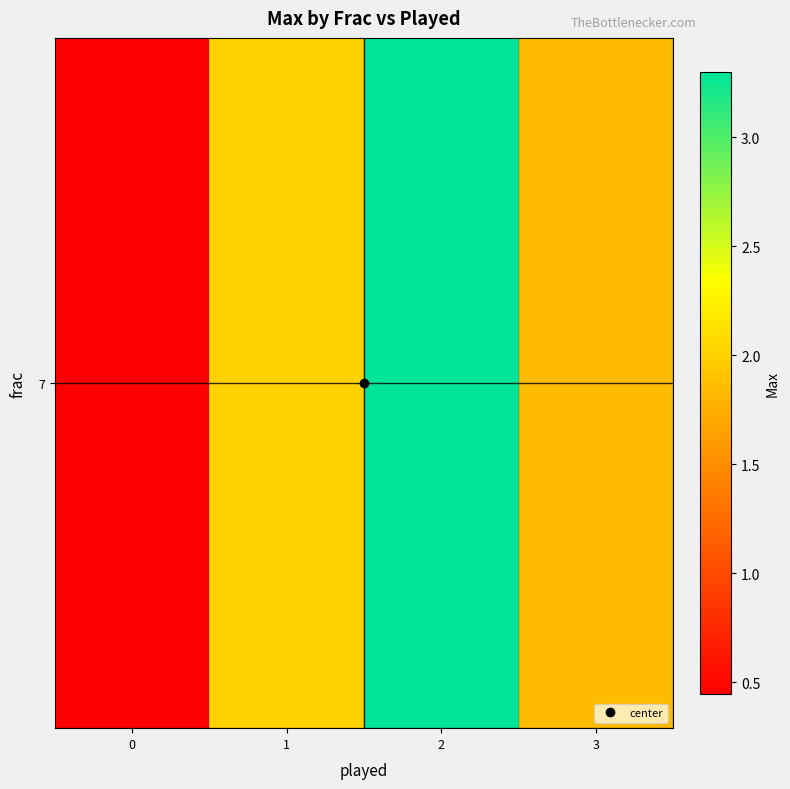

Approximately how many times larger is the value at 1 compared to 3?

1.1